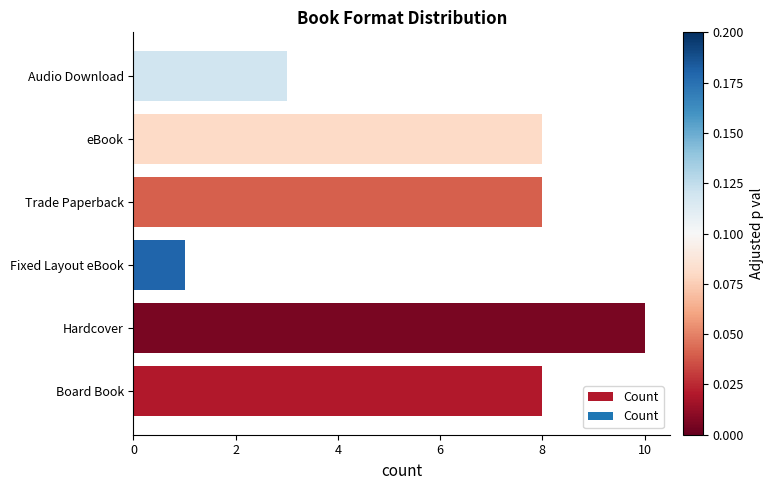

What is the smallest value displayed?

1